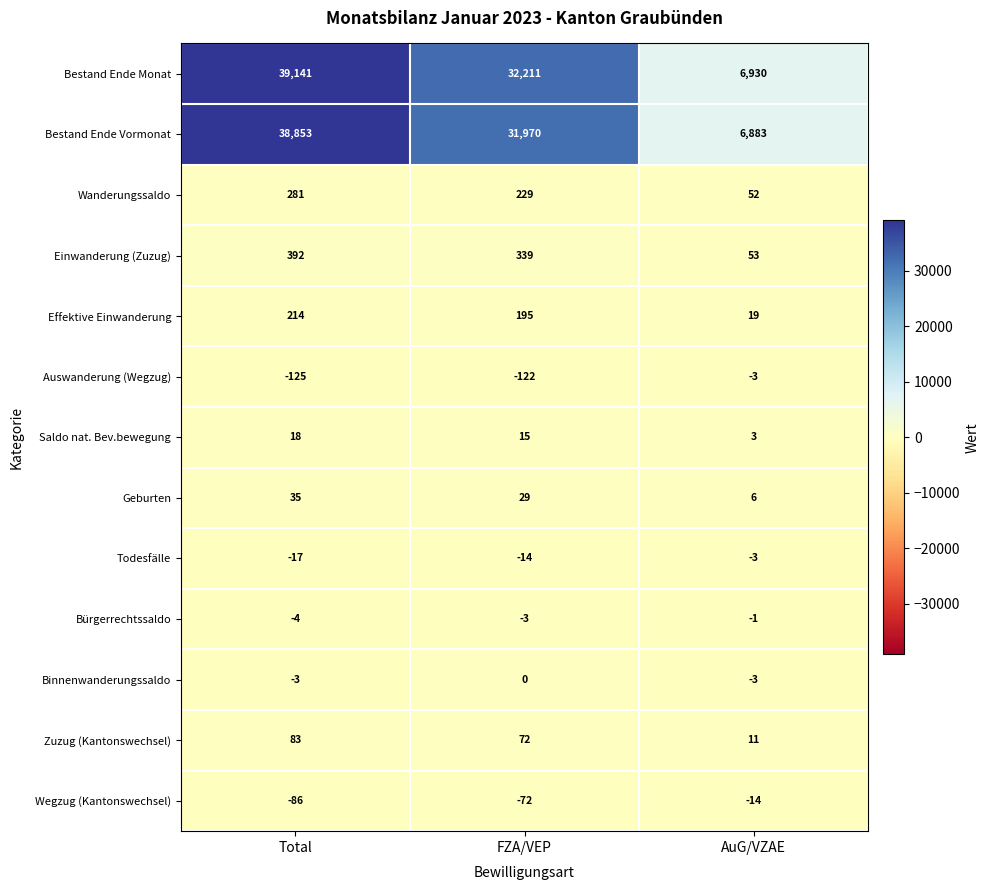

Where does the Auswanderung (Wegzug) series first go above -122?

AuG/VZAE